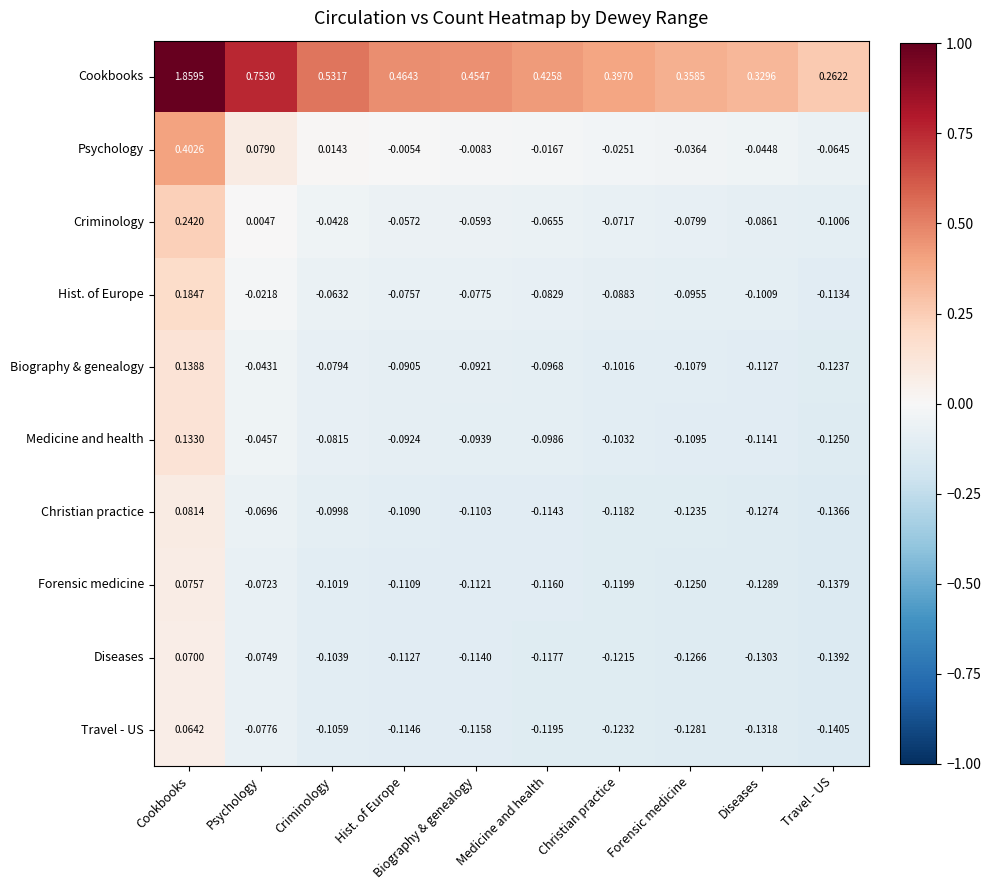

Which series has the widest spread of values?

Cookbooks